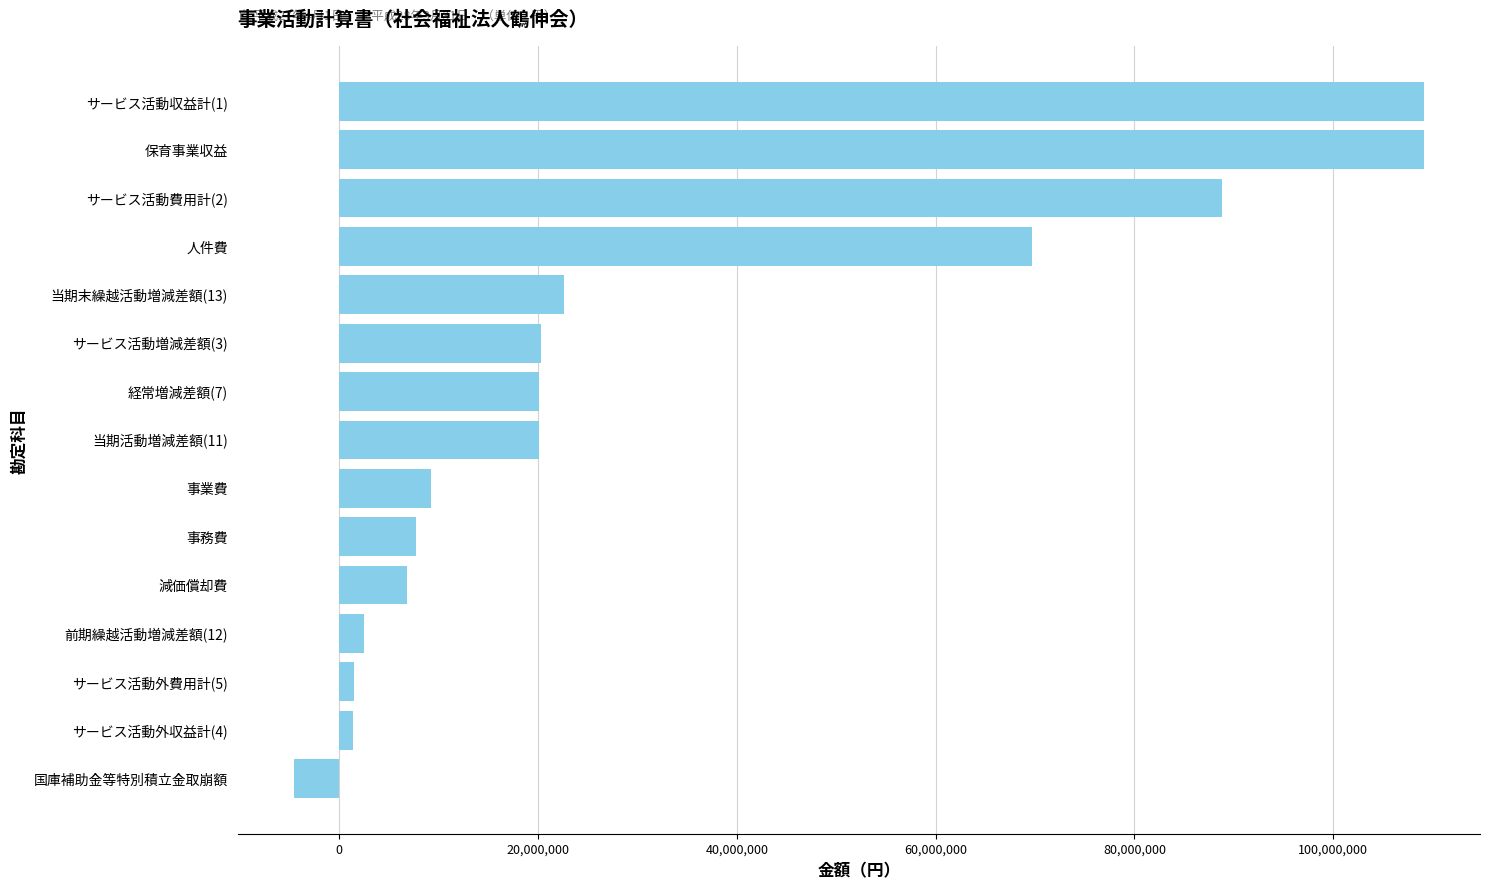

At which label is the value closest to 52261873?

人件費